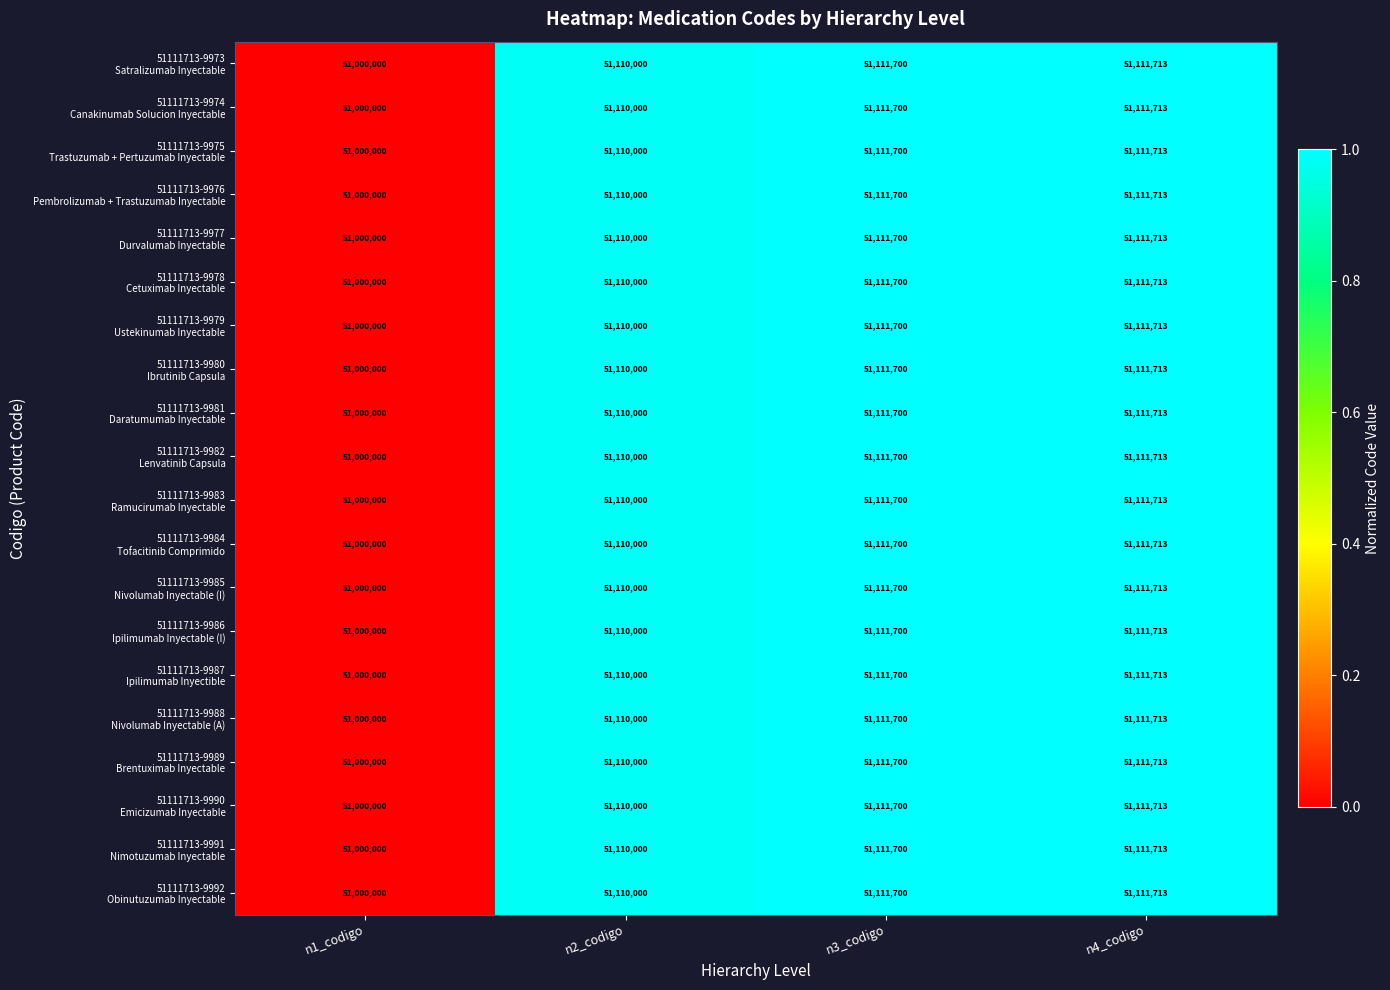

What is the total value across all series at n4_codigo?

1022234260